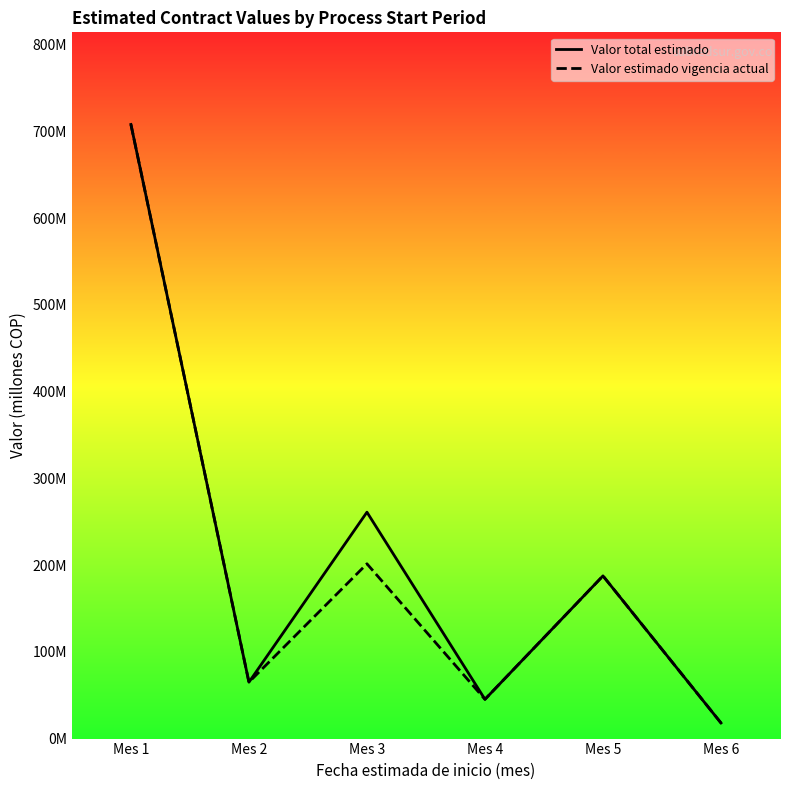

The Valor estimado vigencia actual series shows 45.2 at Mes 4. True or false?

True